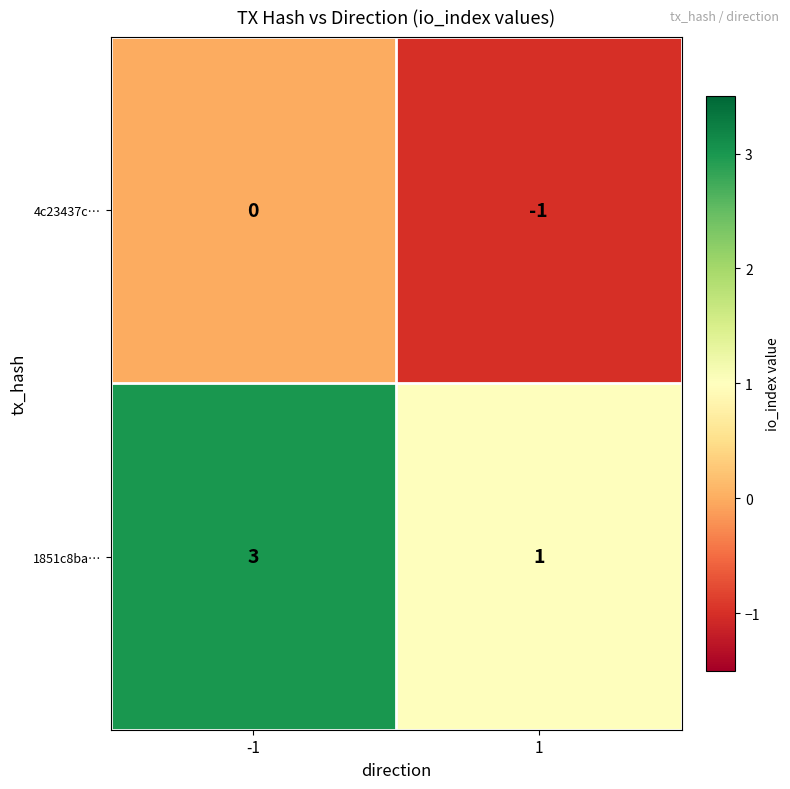

What is the sum of all 1851c8ba… values?

4